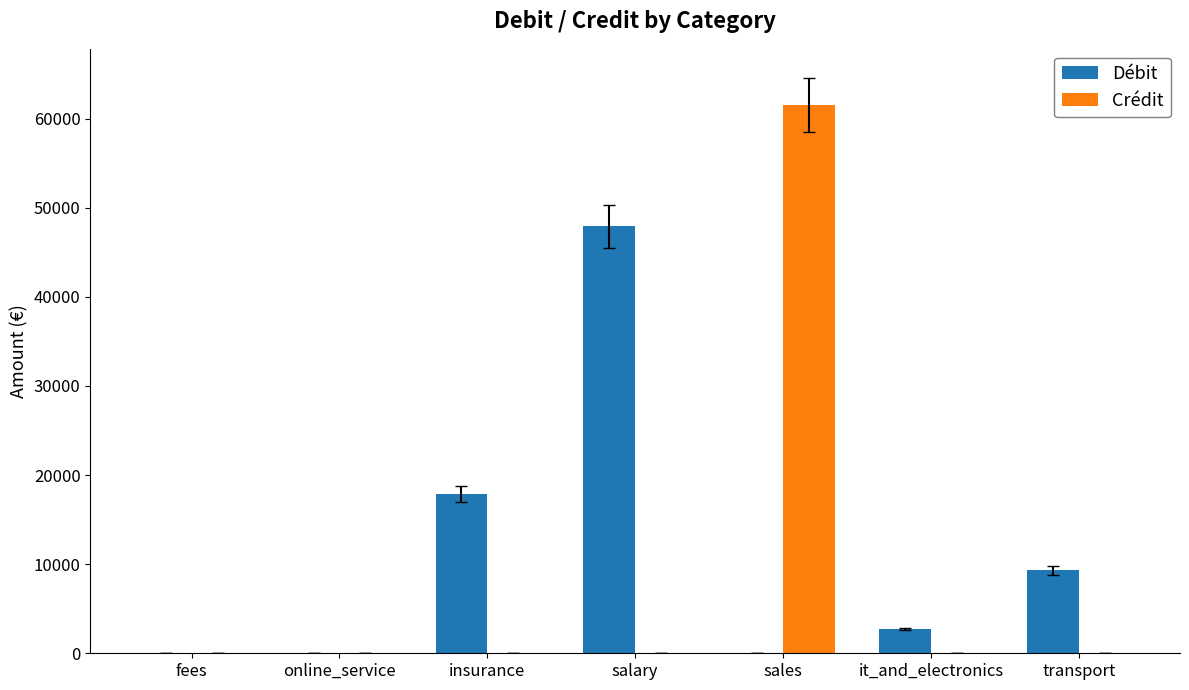

The Débit series shows 7.2 at fees. True or false?

True